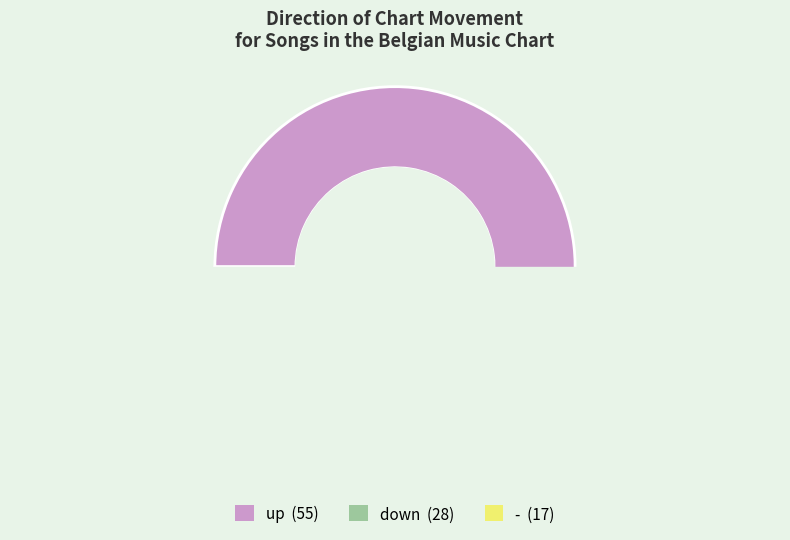

Is it true that down is 45% of the pie?

False